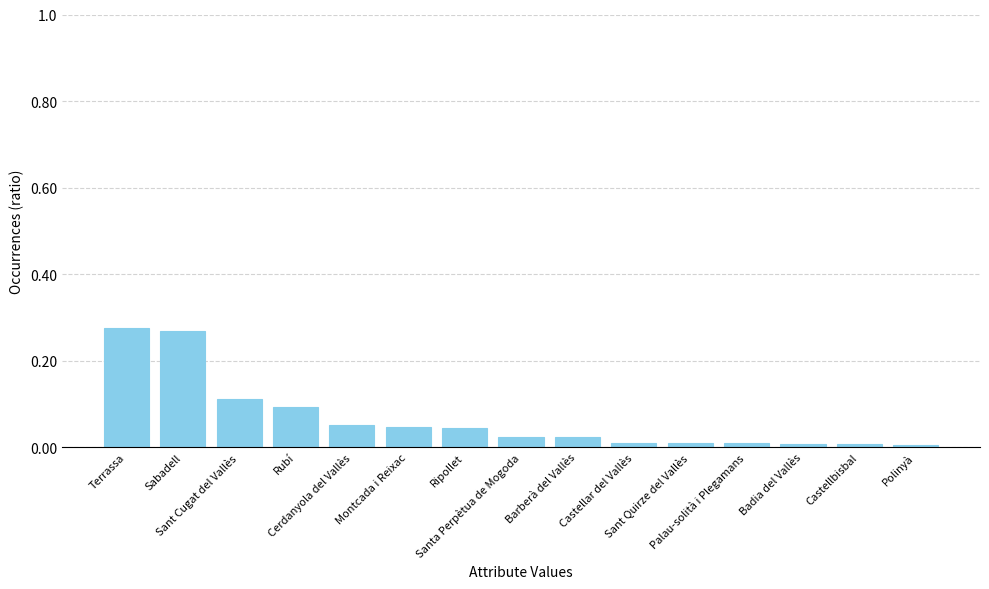

What is the sum of all values?

1.0